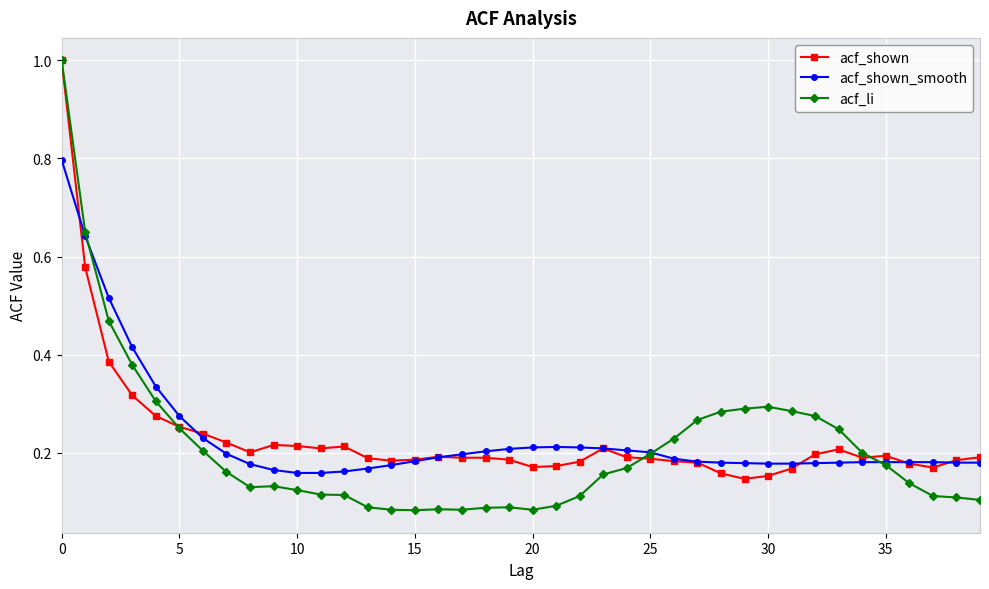

At how many categories does at least one series exceed 0?

40